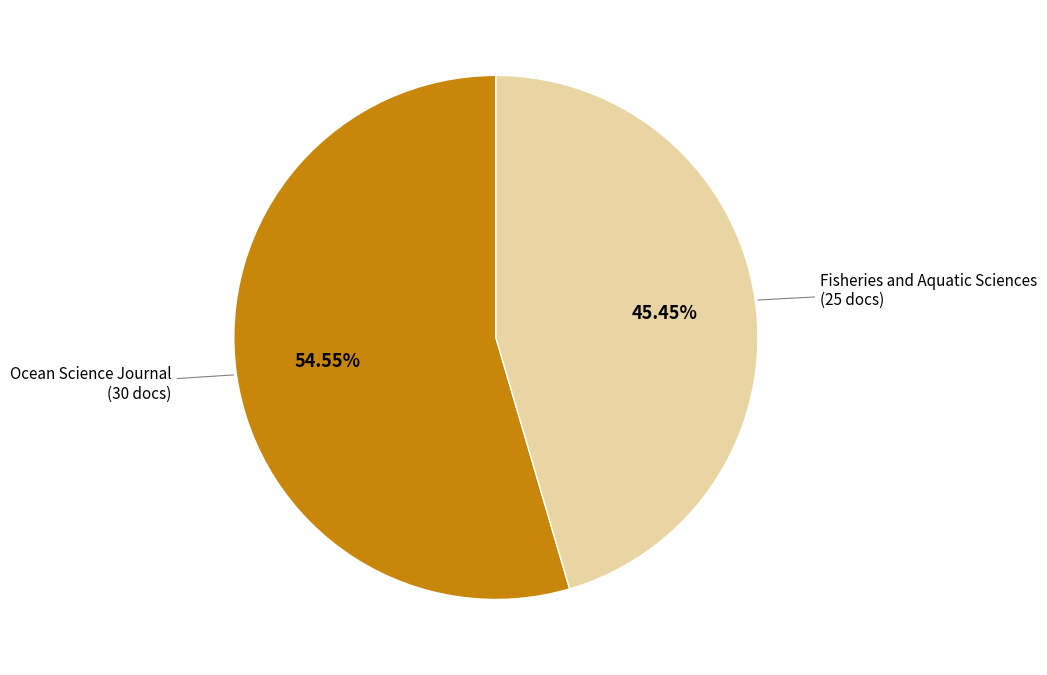

What is the ratio of the value at Ocean Science Journal (30 docs) to the value at Fisheries and Aquatic Sciences (25 docs)?

1.2